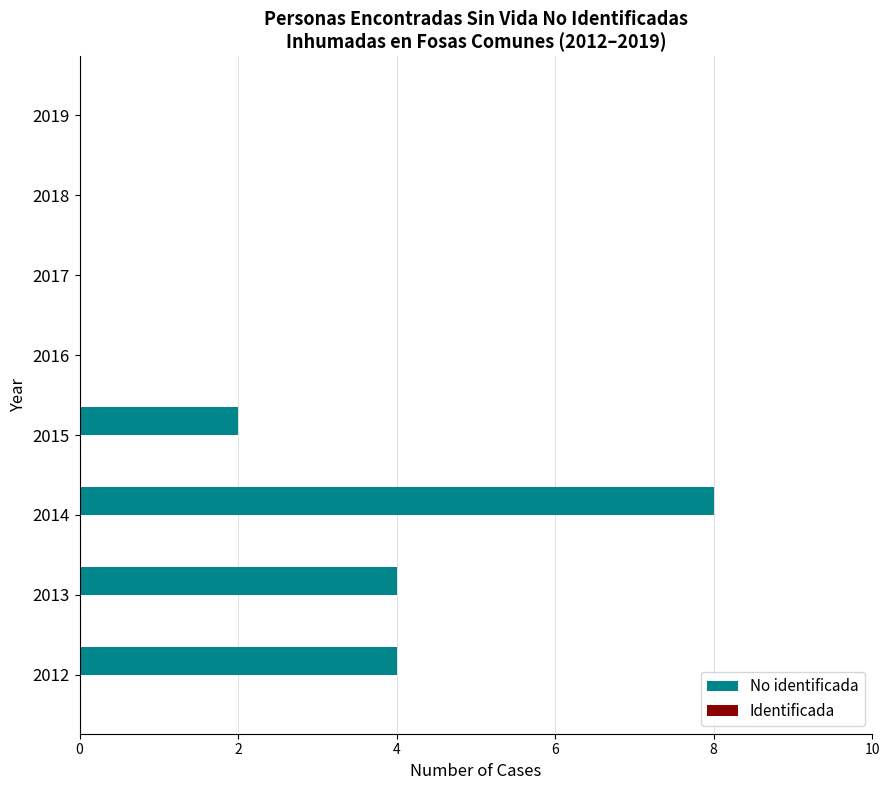

At which category does the chart reach its peak across all series?

2014